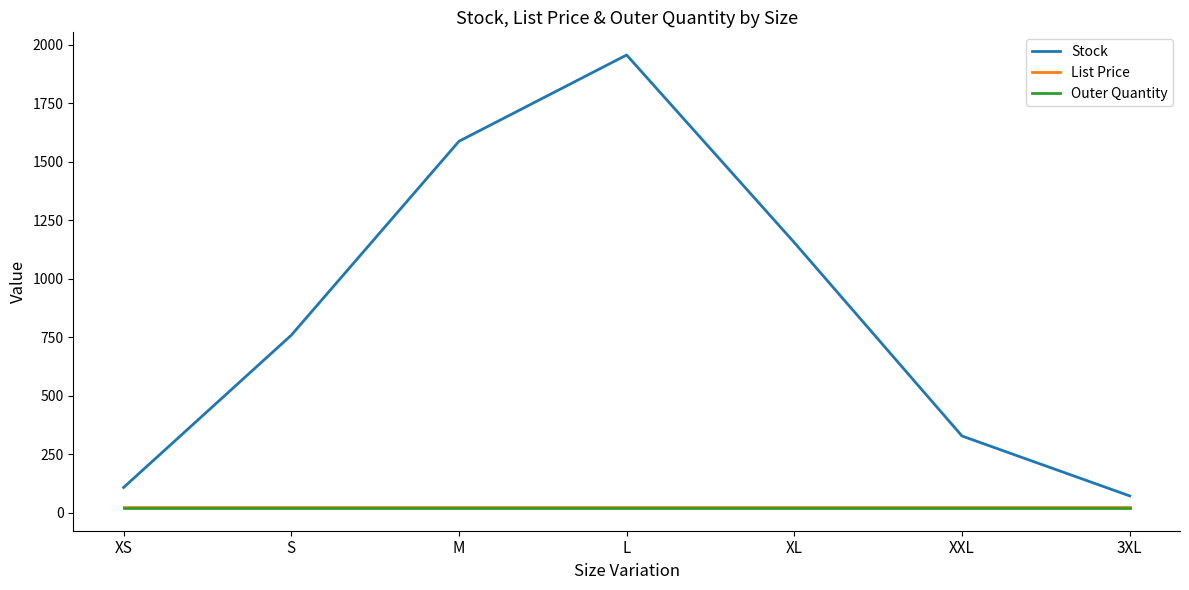

Count the number of categories in the chart.

7